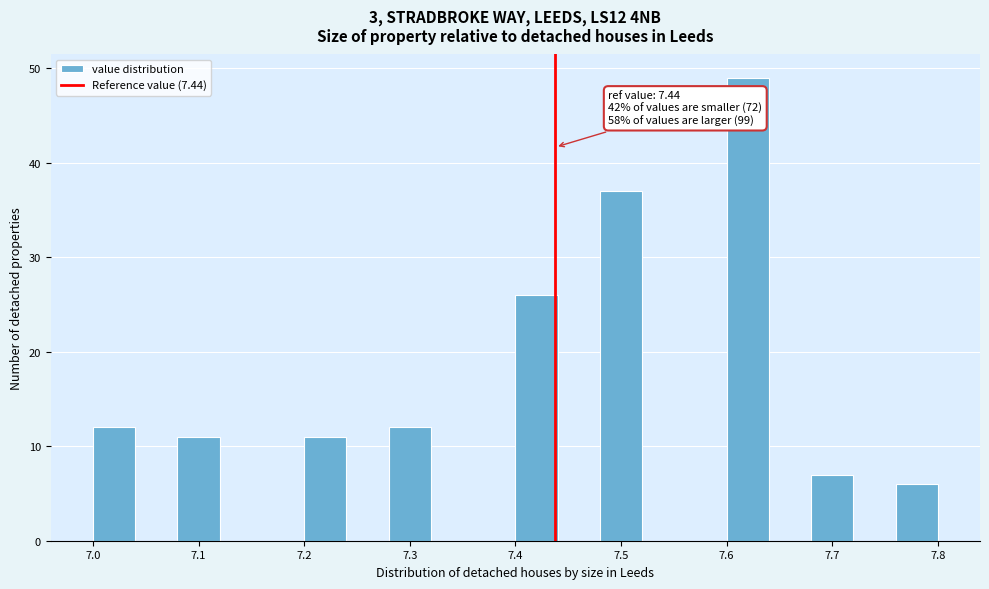

Over which range of the x-axis is the bar tallest?

7.60 to 7.64